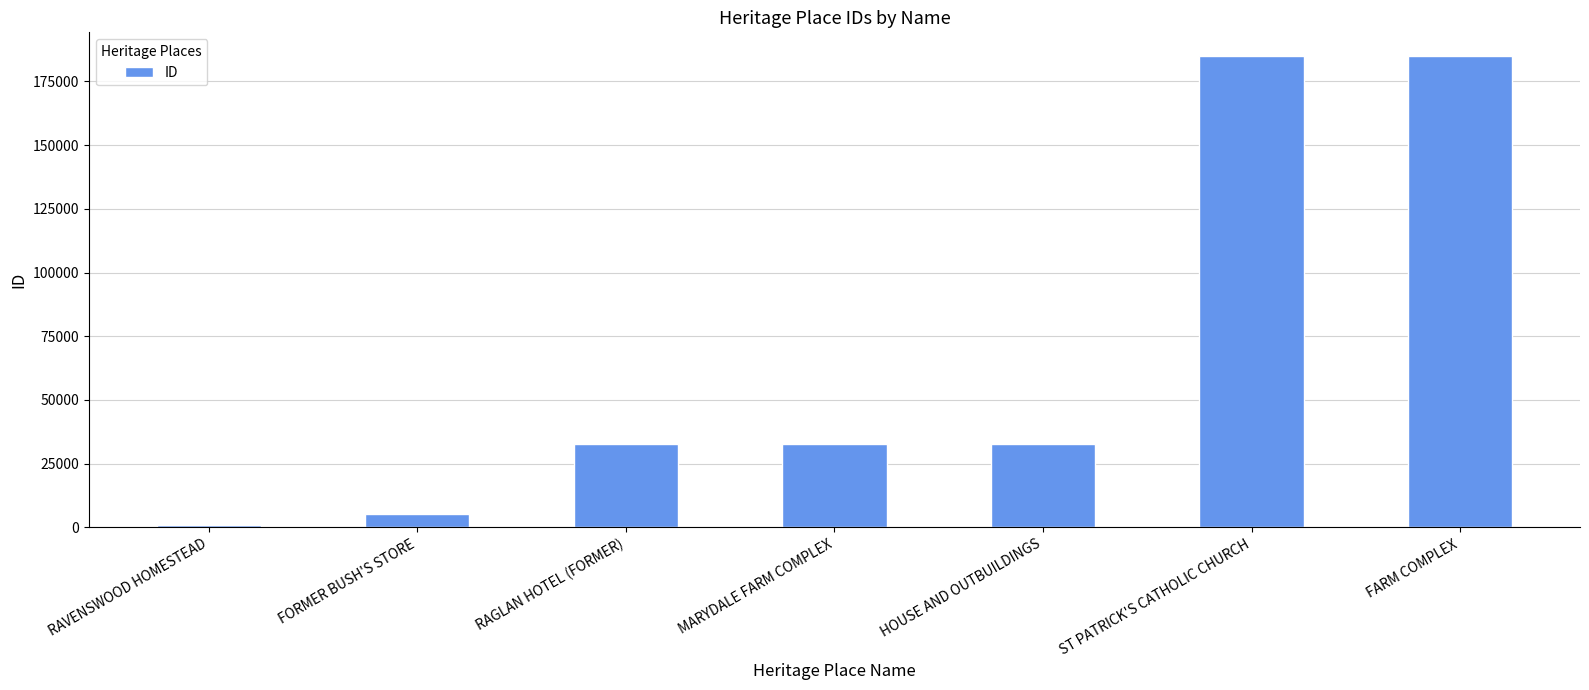

How many bars are there in total?

7